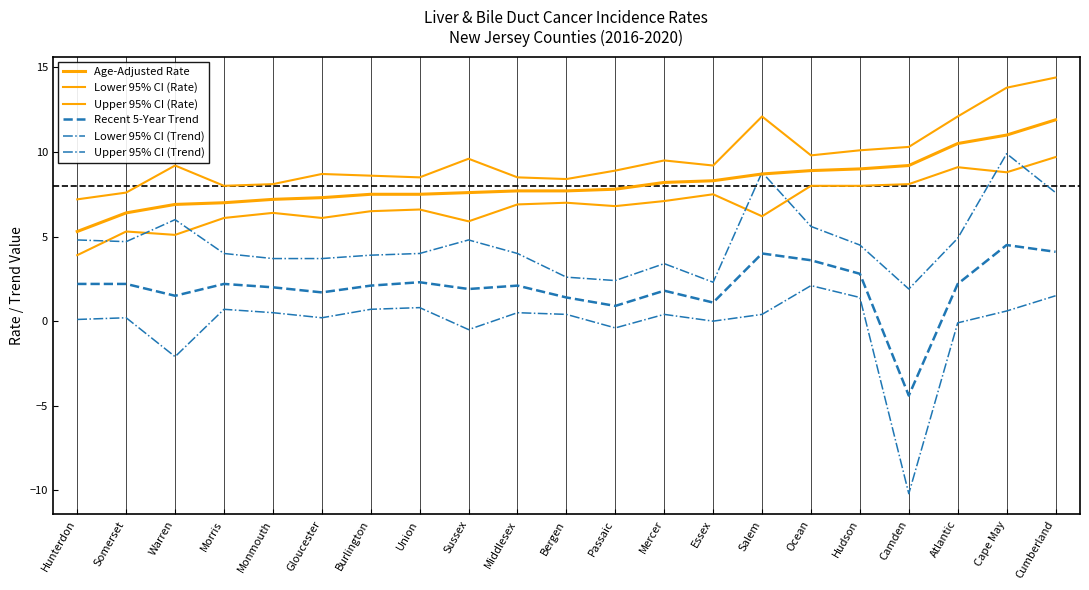

At which category is the sum across all series the highest?

Cumberland